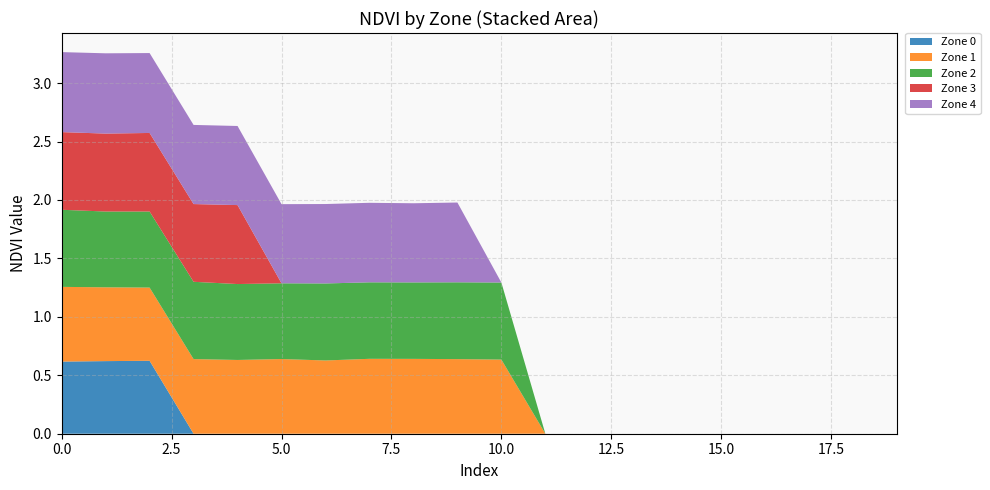

Reading left to right, what are all the values shown in this chart?

Zone 0: 0=0.6	1=0.6	2=0.6	3=0.0	4=0.0	5=0.0	6=0.0	7=0.0	8=0.0	9=0.0	10=0.0	11=0.0	12=0.0	13=0.0	14=0.0	15=0.0	16=0.0	17=0.0	18=0.0	19=0.0
Zone 1: 0=0.6	1=0.6	2=0.6	3=0.6	4=0.6	5=0.6	6=0.6	7=0.6	8=0.6	9=0.6	10=0.6	11=0.0	12=0.0	13=0.0	14=0.0	15=0.0	16=0.0	17=0.0	18=0.0	19=0.0
Zone 2: 0=0.7	1=0.6	2=0.7	3=0.7	4=0.6	5=0.6	6=0.7	7=0.7	8=0.7	9=0.7	10=0.7	11=0.0	12=0.0	13=0.0	14=0.0	15=0.0	16=0.0	17=0.0	18=0.0	19=0.0
Zone 3: 0=0.7	1=0.7	2=0.7	3=0.7	4=0.7	5=0.0	6=0.0	7=0.0	8=0.0	9=0.0	10=0.0	11=0.0	12=0.0	13=0.0	14=0.0	15=0.0	16=0.0	17=0.0	18=0.0	19=0.0
Zone 4: 0=0.7	1=0.7	2=0.7	3=0.7	4=0.7	5=0.7	6=0.7	7=0.7	8=0.7	9=0.7	10=0.0	11=0.0	12=0.0	13=0.0	14=0.0	15=0.0	16=0.0	17=0.0	18=0.0	19=0.0